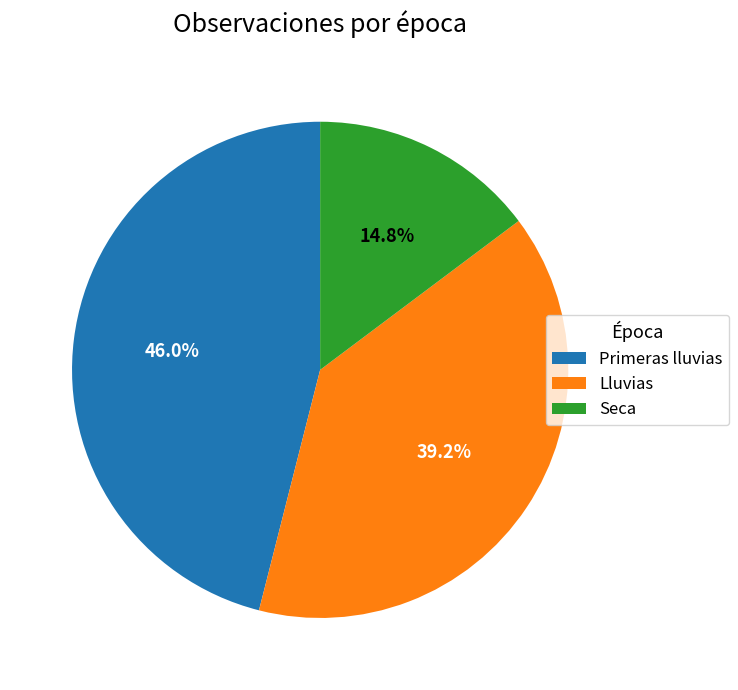

Is there a majority slice in this chart?

No